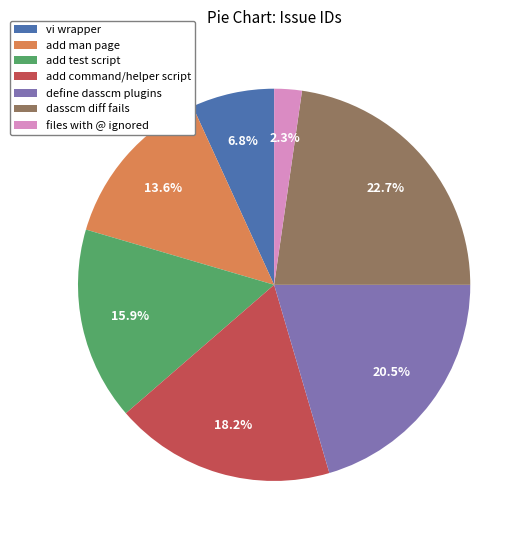

Is there a majority slice in this chart?

No